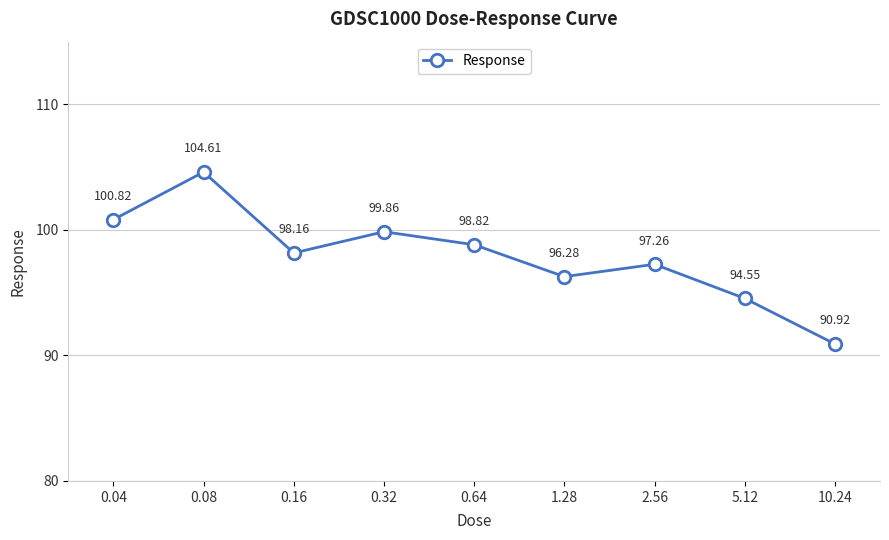

Rank the categories by value from lowest to highest.

10.24, 5.12, 1.28, 2.56, 0.16, 0.64, 0.32, 0.04, 0.08